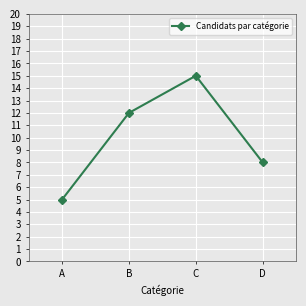

Approximately how many times larger is the value at C compared to D?

1.9